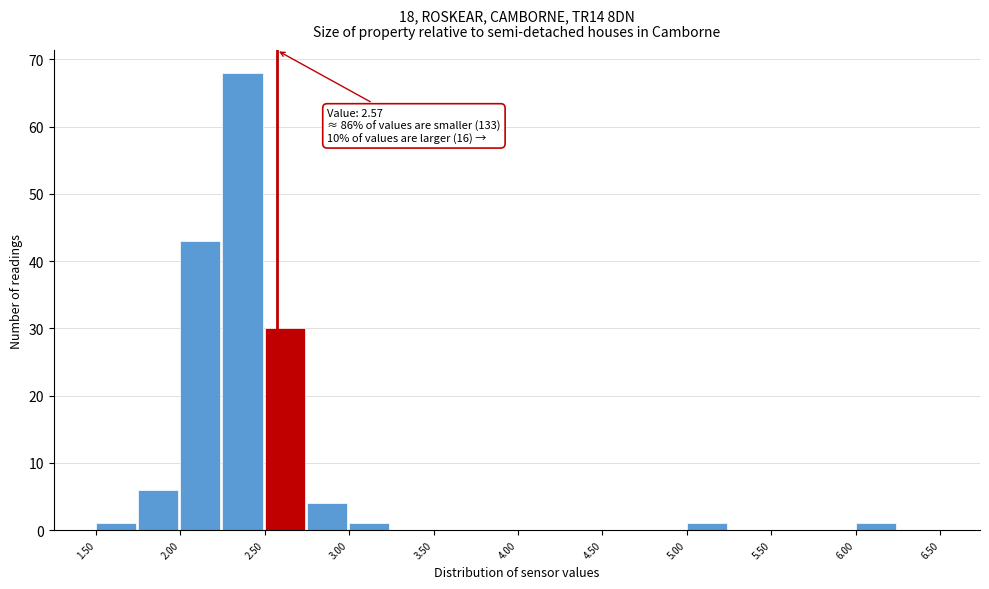

Which range on the x-axis has the tallest bar?

2.25 to 2.50